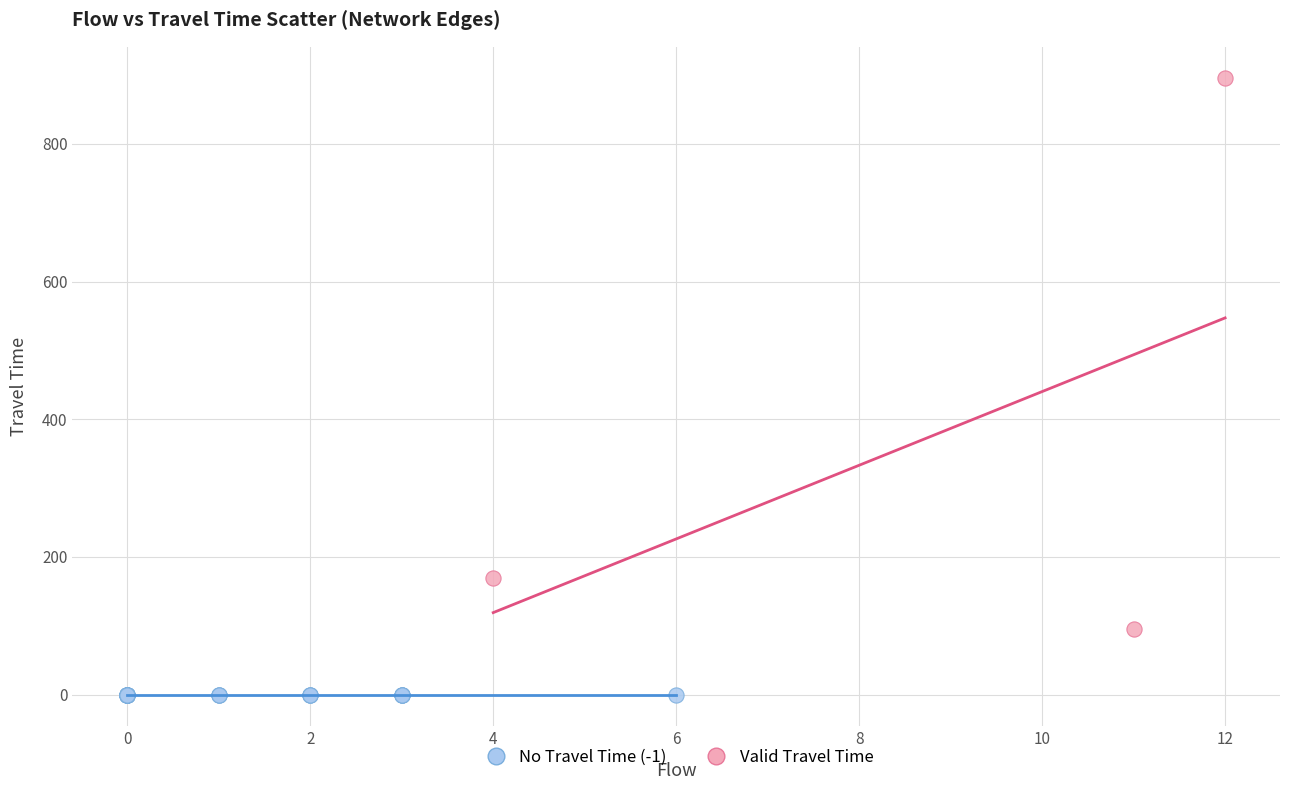

Which series contains the lowest Y value?

No Travel Time (-1)